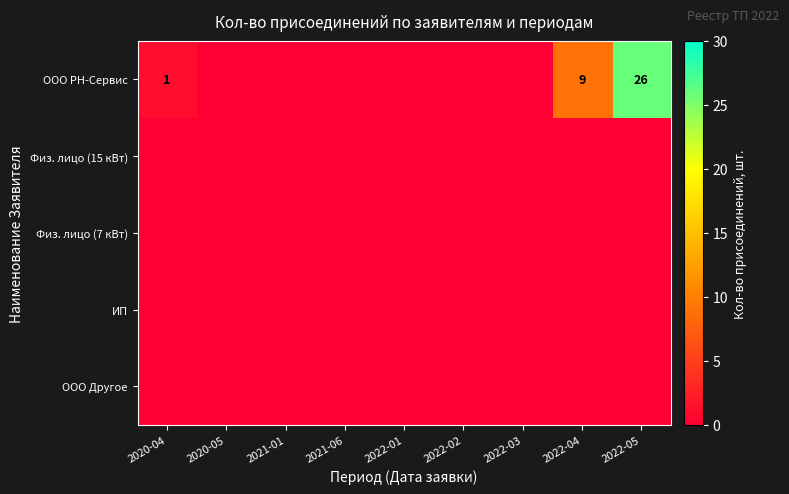

At how many categories does at least one series exceed 6?

2